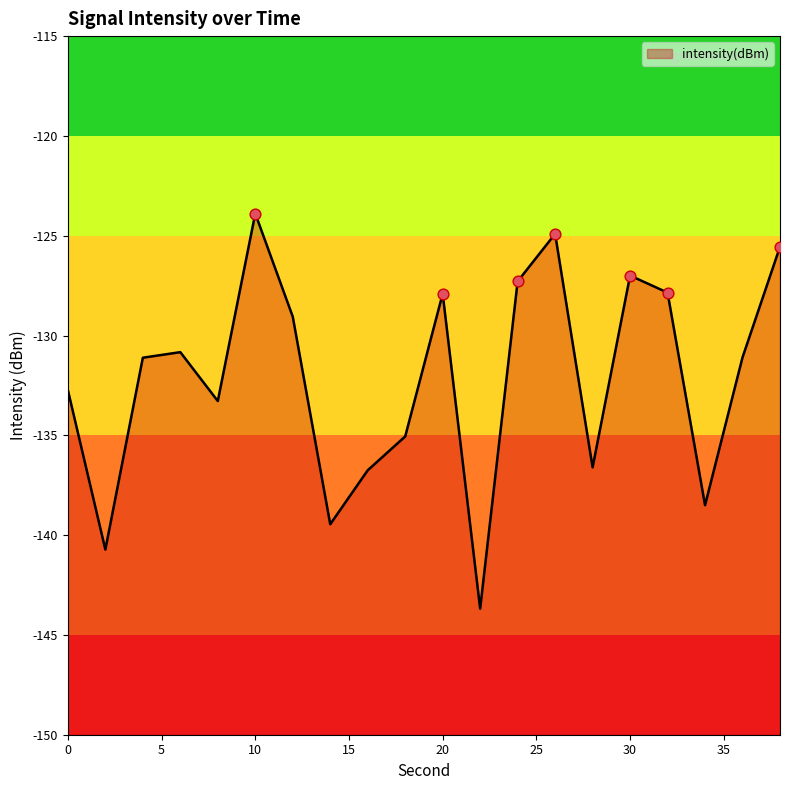

Between 8 and 26, which is larger?

26